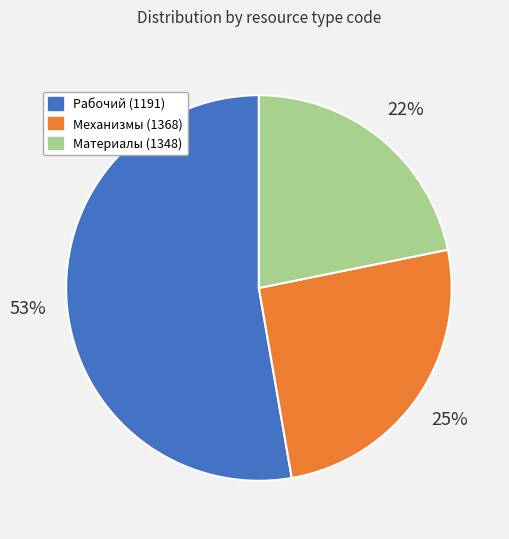

What percentage is the Материалы (1348) slice, to the nearest percent?

22%